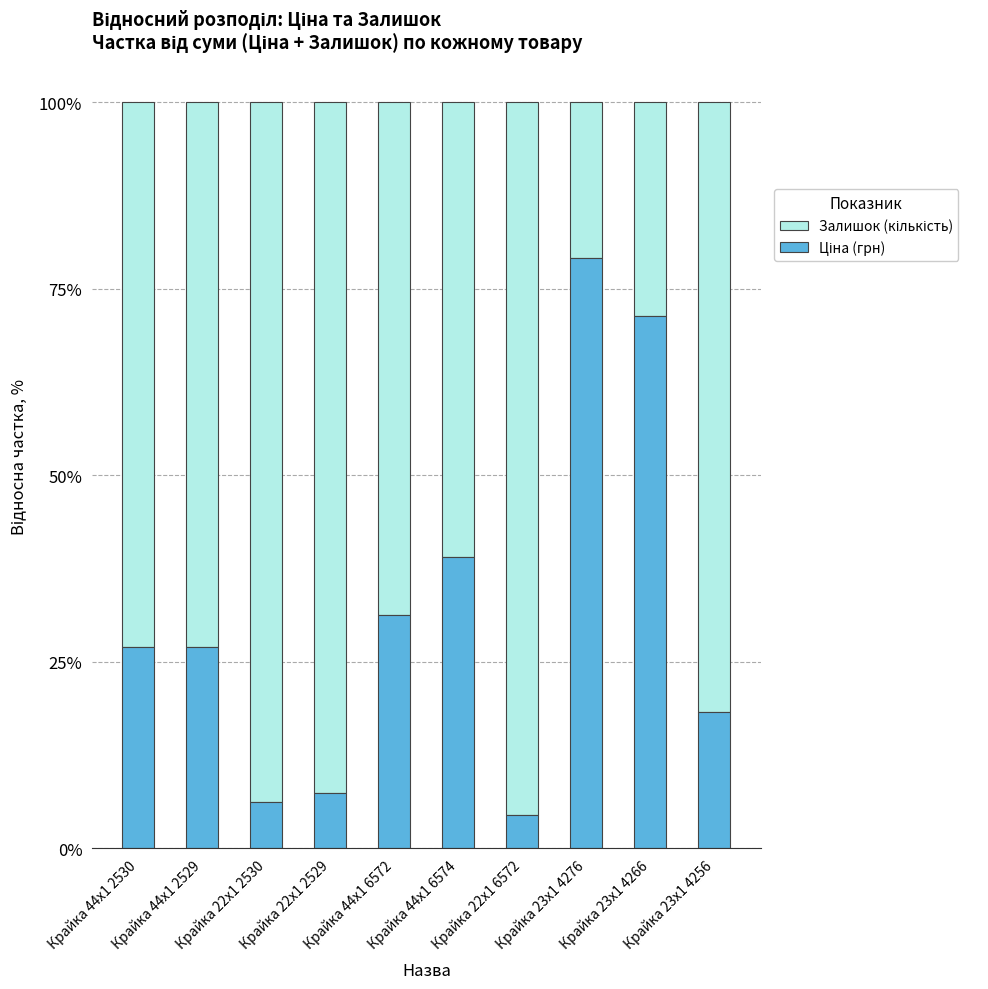

Count the number of data series in this chart.

2